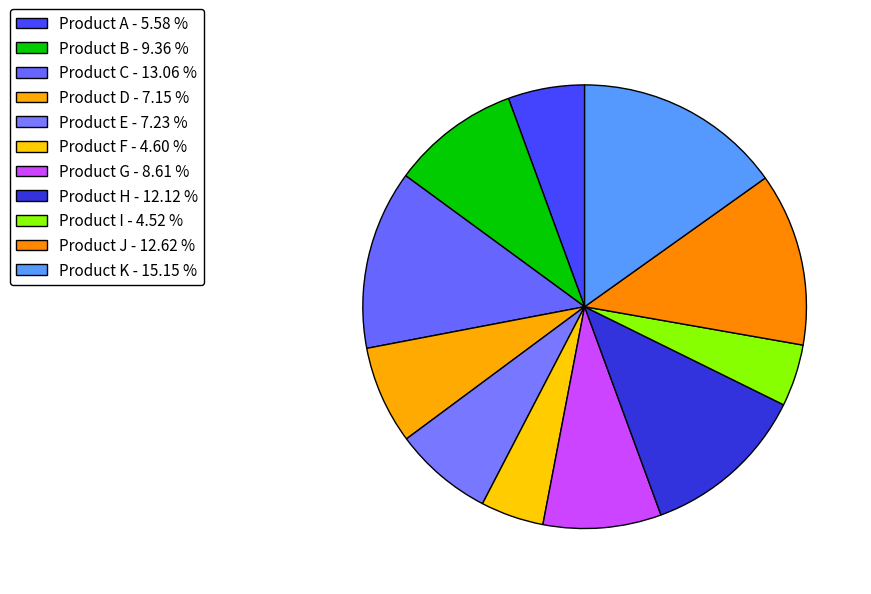

Approximately how many times larger is the value at Product G compared to Product D?

1.2